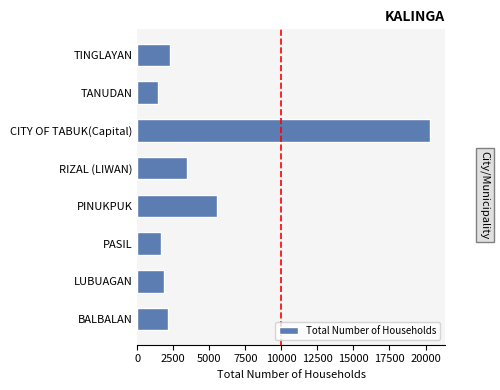

Reading bottom to top, extract all data points from this chart.

BALBALAN=2137	LUBUAGAN=1823	PASIL=1683	PINUKPUK=5512	RIZAL (LIWAN)=3433	CITY OF TABUK(Capital)=20335	TANUDAN=1414	TINGLAYAN=2305